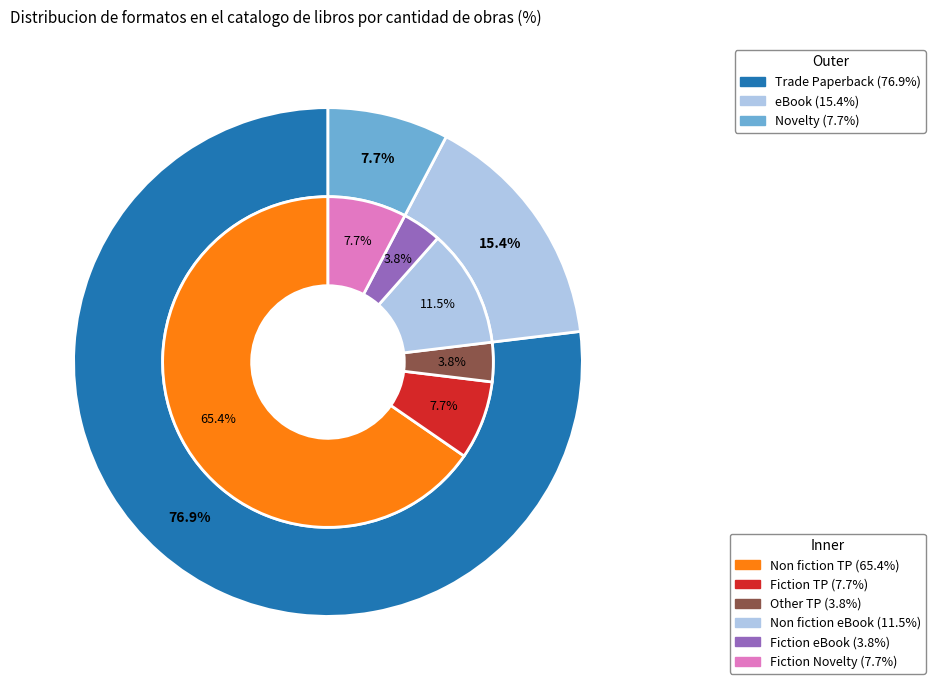

To the nearest percent, what is the average slice percentage?

33%